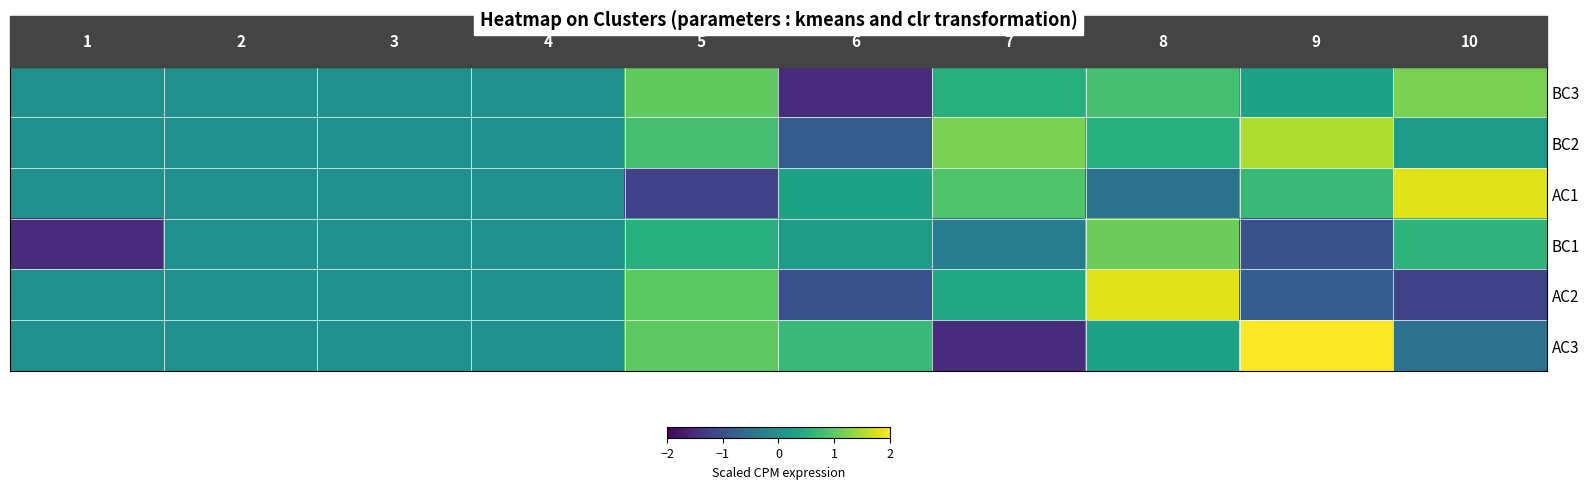

How many data points in AC2 are less than 0?

3